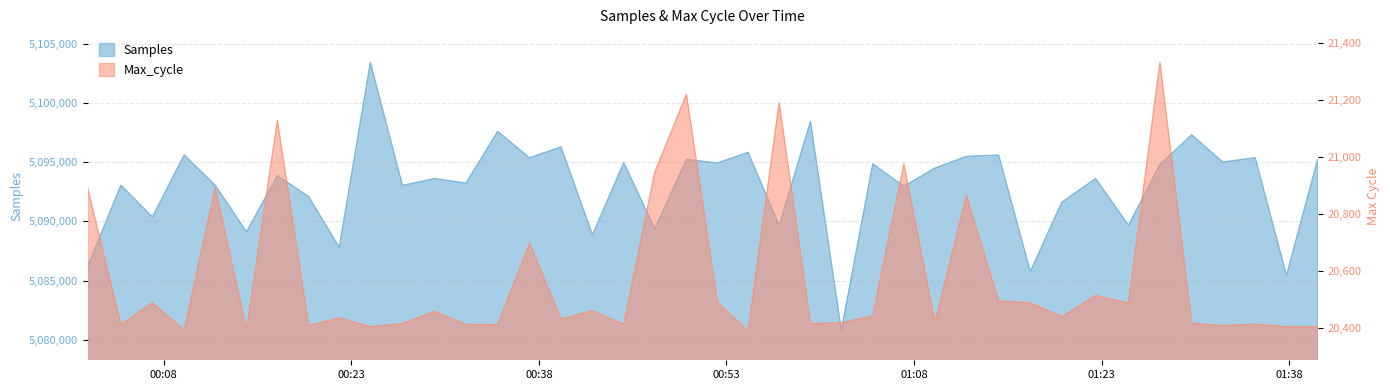

What value does the Samples series have at 2022/06/05 00:47:16?

5089390